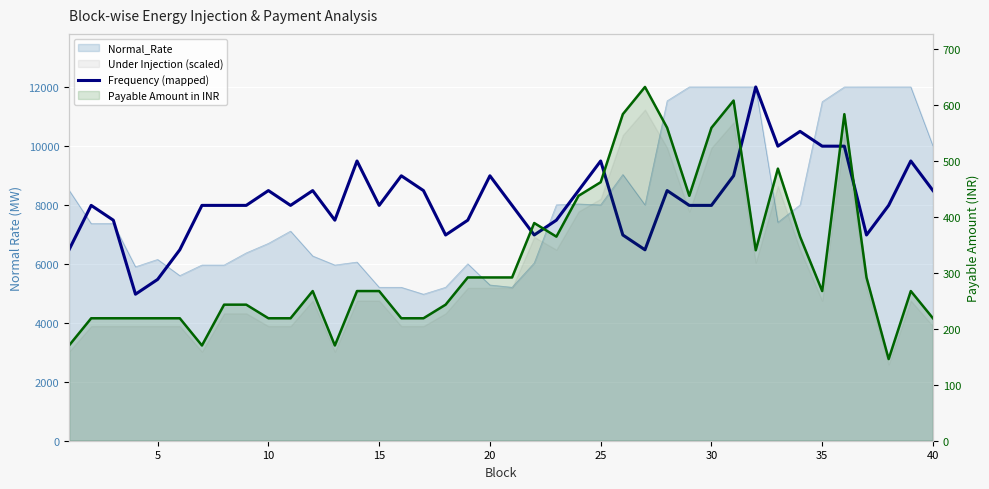

How many lines are shown in the chart?

2